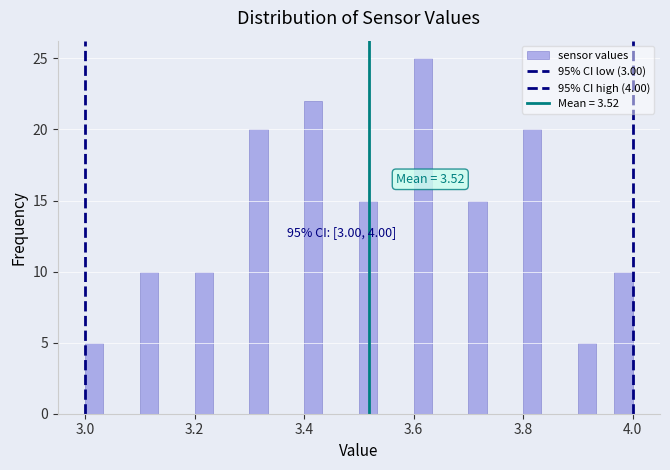

Around what value on the x-axis is the tallest bar? Give the approximate position of its centre, as read against the axis.

3.62